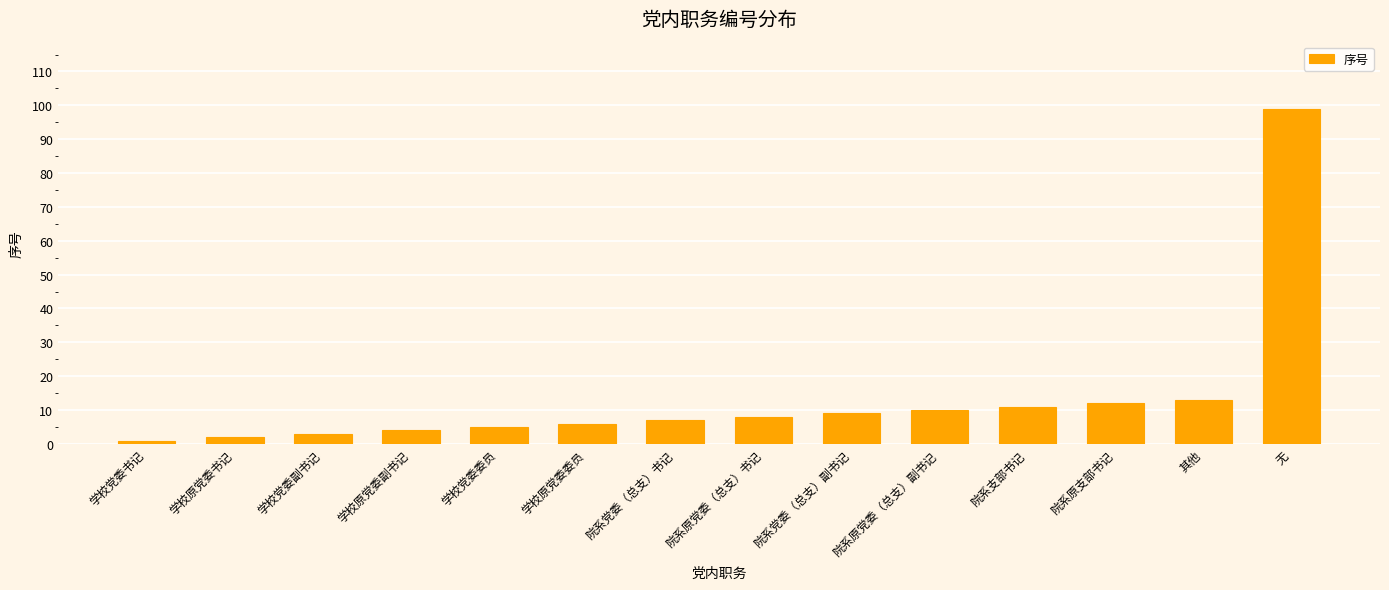

Are the bars grouped side by side (vs. stacked)?

No